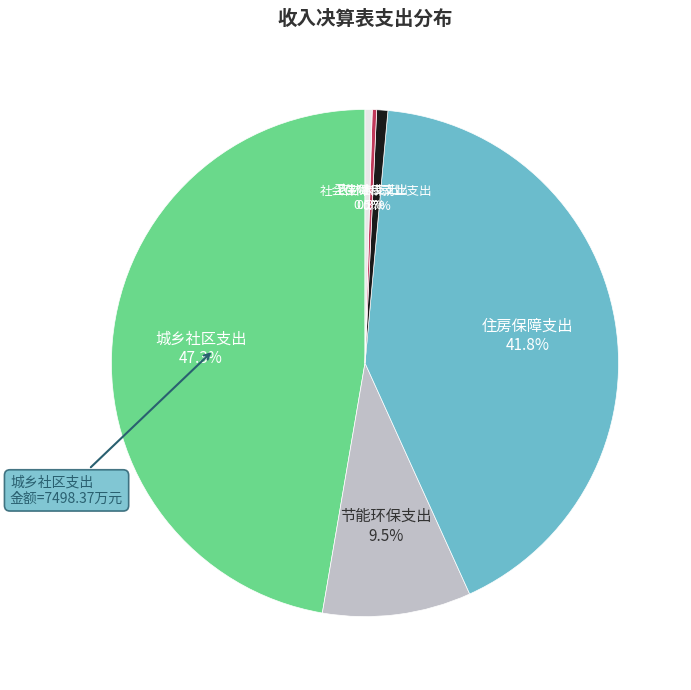

How many slices are in this pie chart?

6